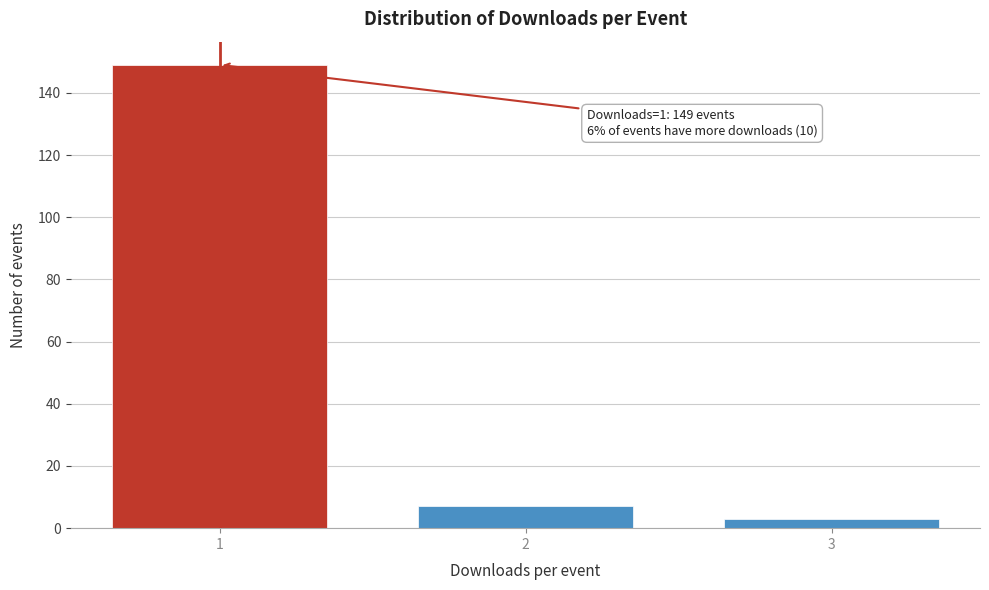

Reading left to right, extract all data points from this chart.

1=149	2=7	3=3